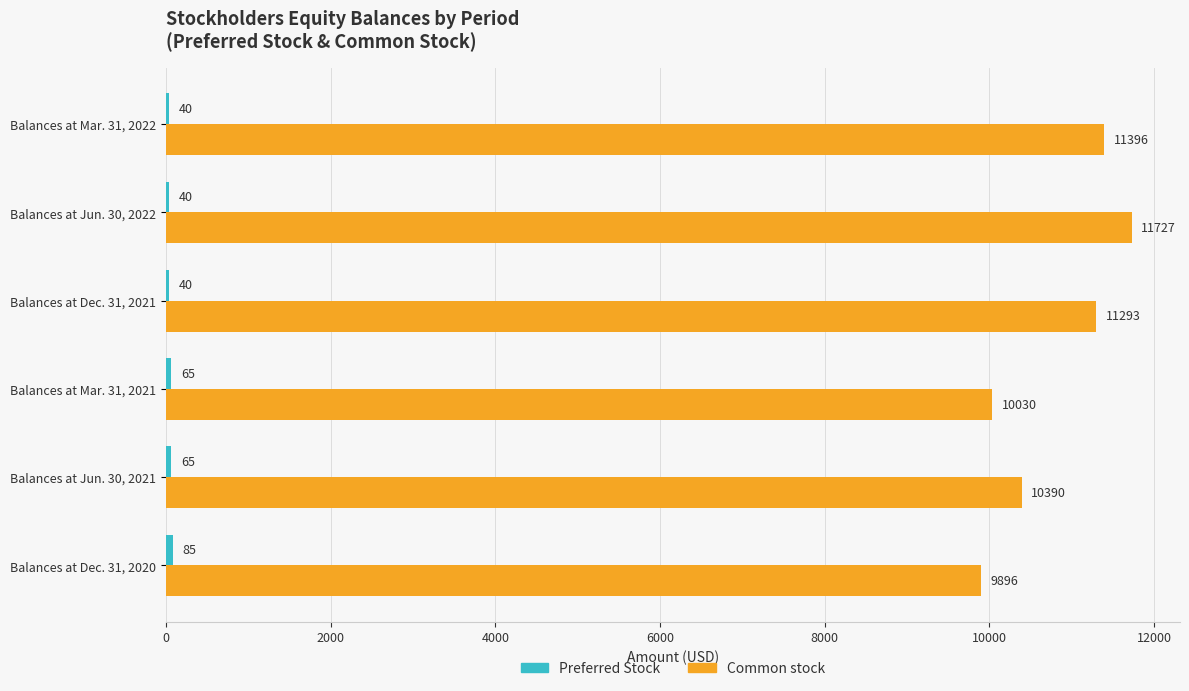

What is the greatest value displayed?

11727